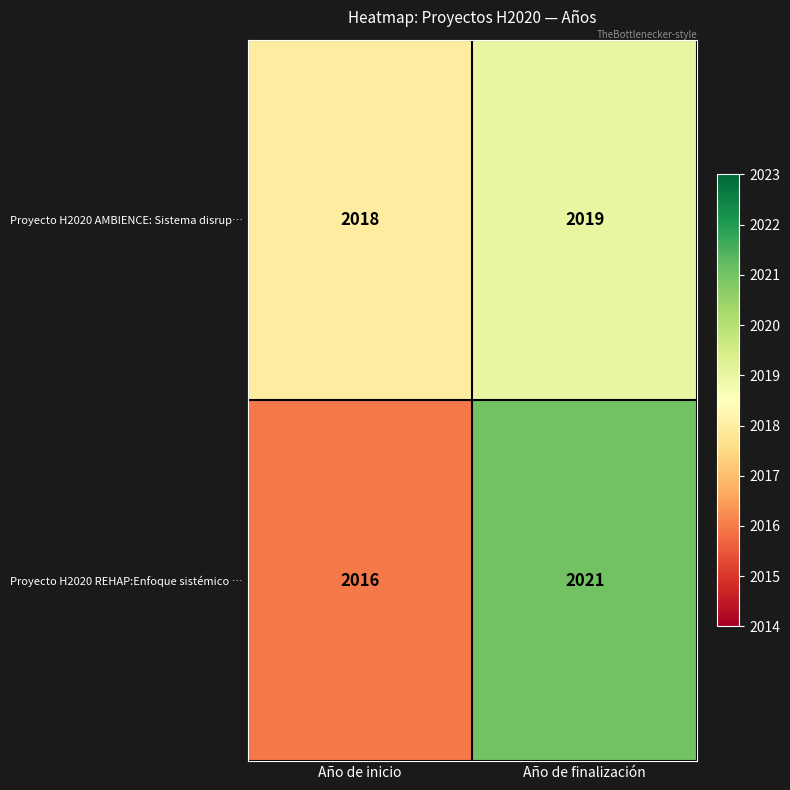

At how many categories does at least one series exceed 2016?

2